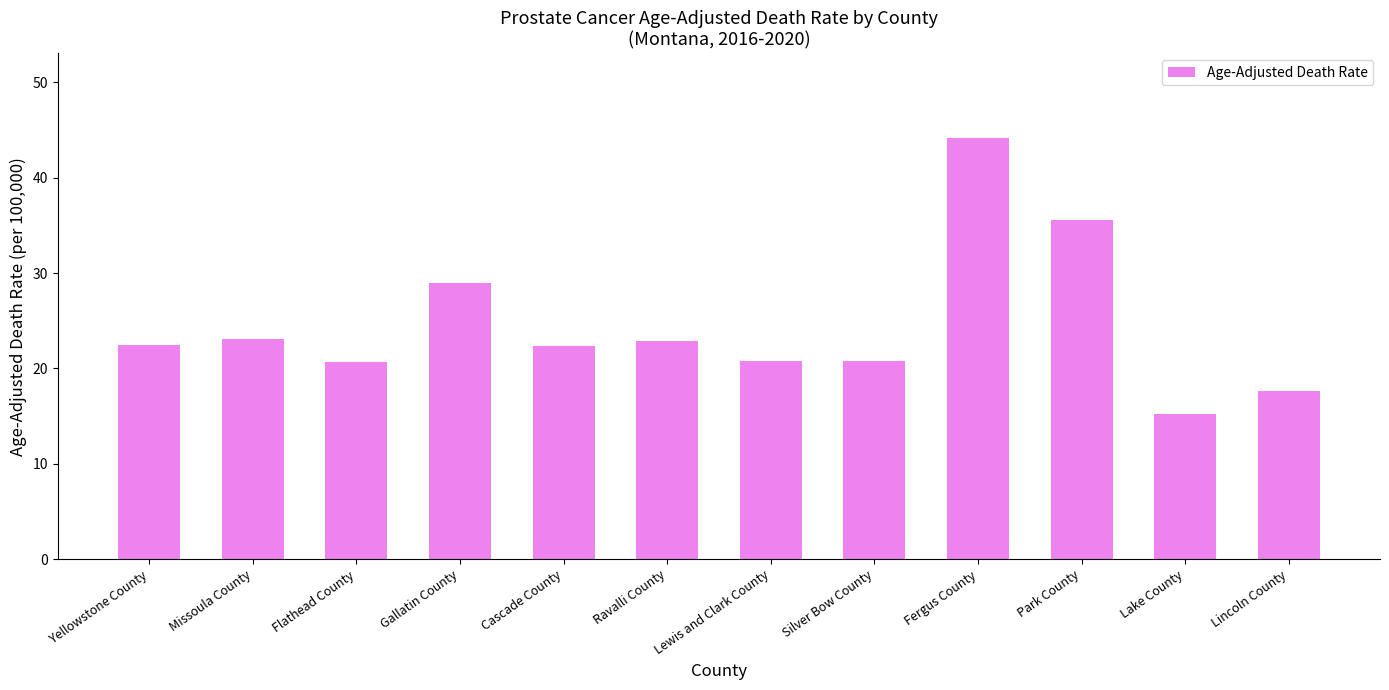

Read the value at Missoula County.

23.1